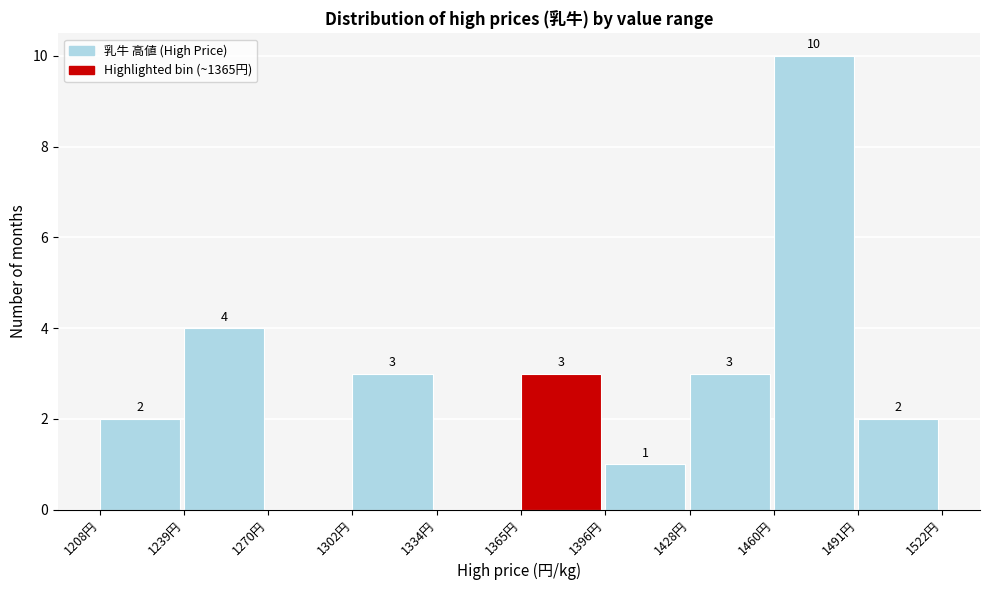

Which range on the x-axis has the tallest bar?

1459.5 to 1491.0